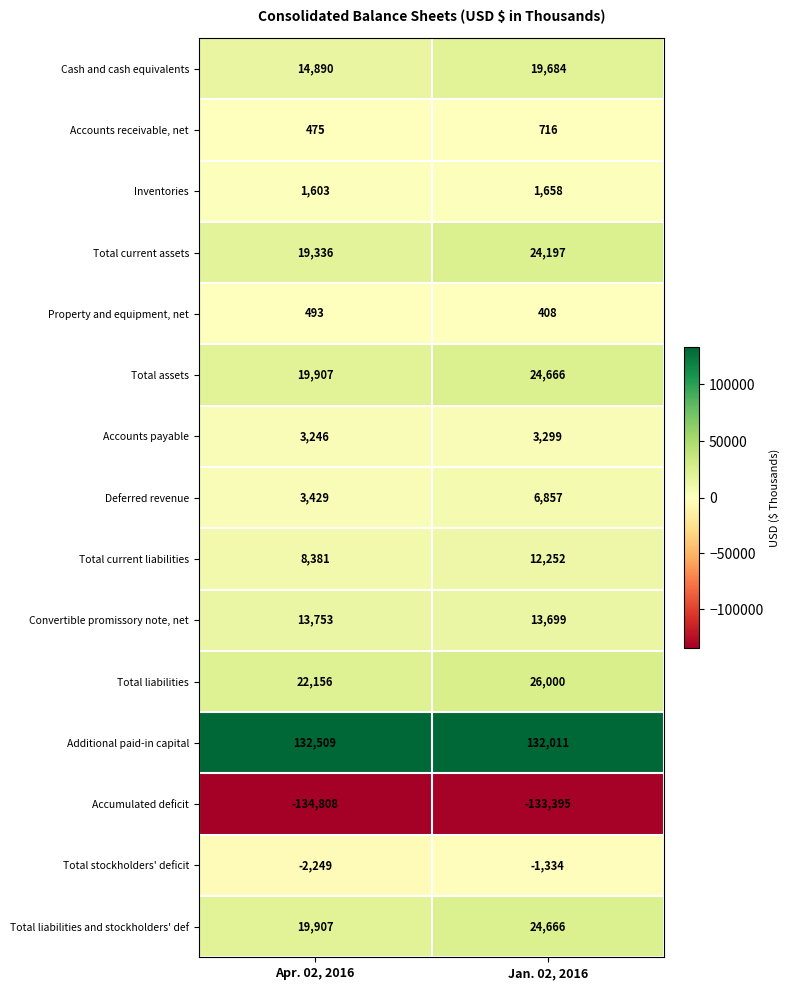

List the labels in order of Total liabilities value, largest first.

Jan. 02, 2016, Apr. 02, 2016